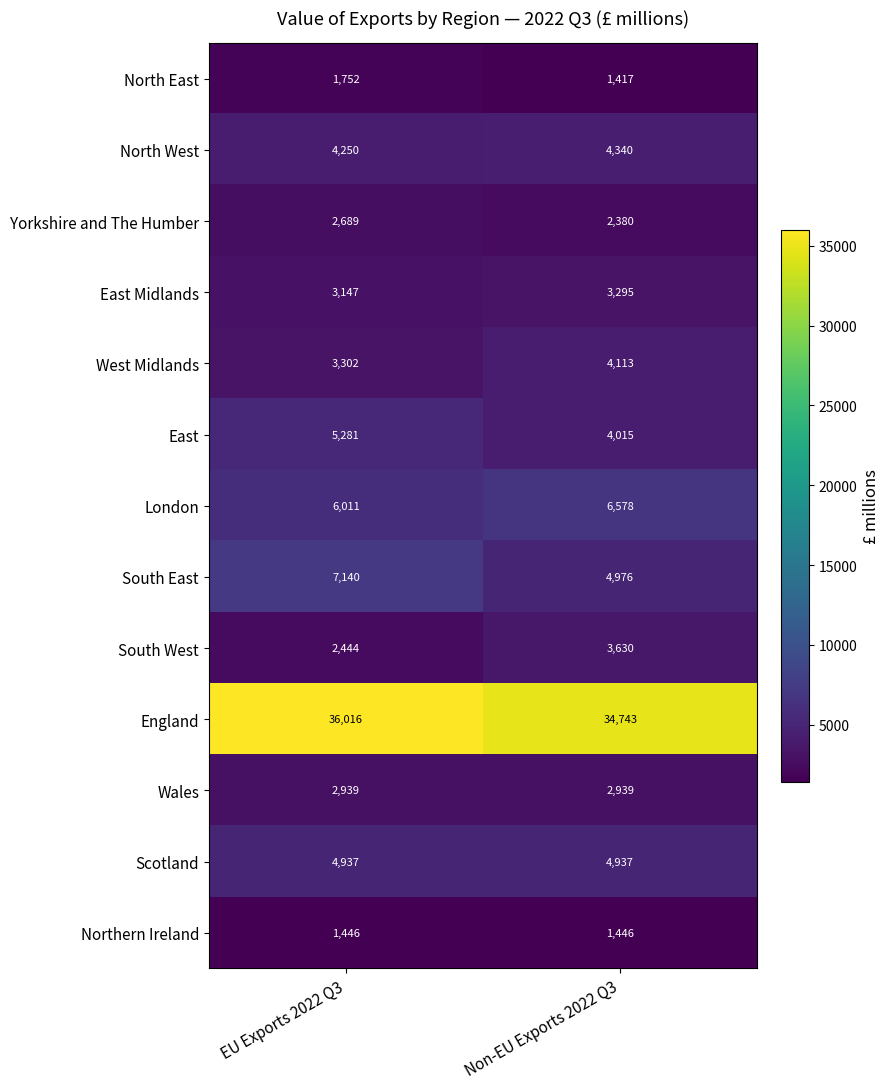

At which label is East Midlands closest to 3221?

EU Exports 2022 Q3